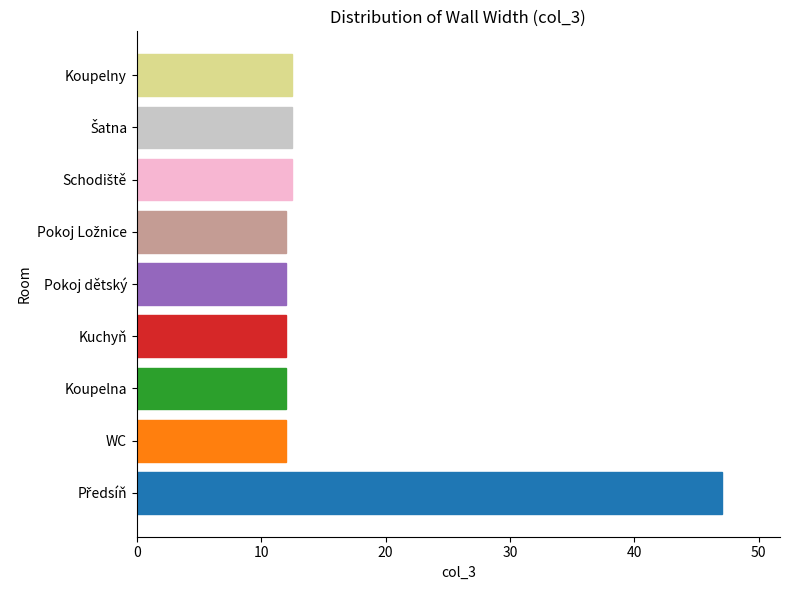

What is the maximum value shown in the chart?

47.0